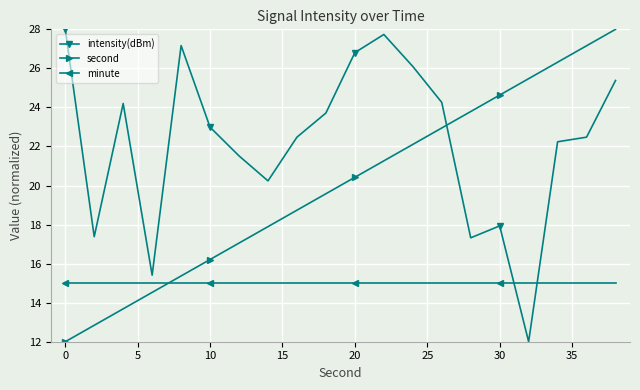

True or false: second has more than 2 interior local peaks.

False